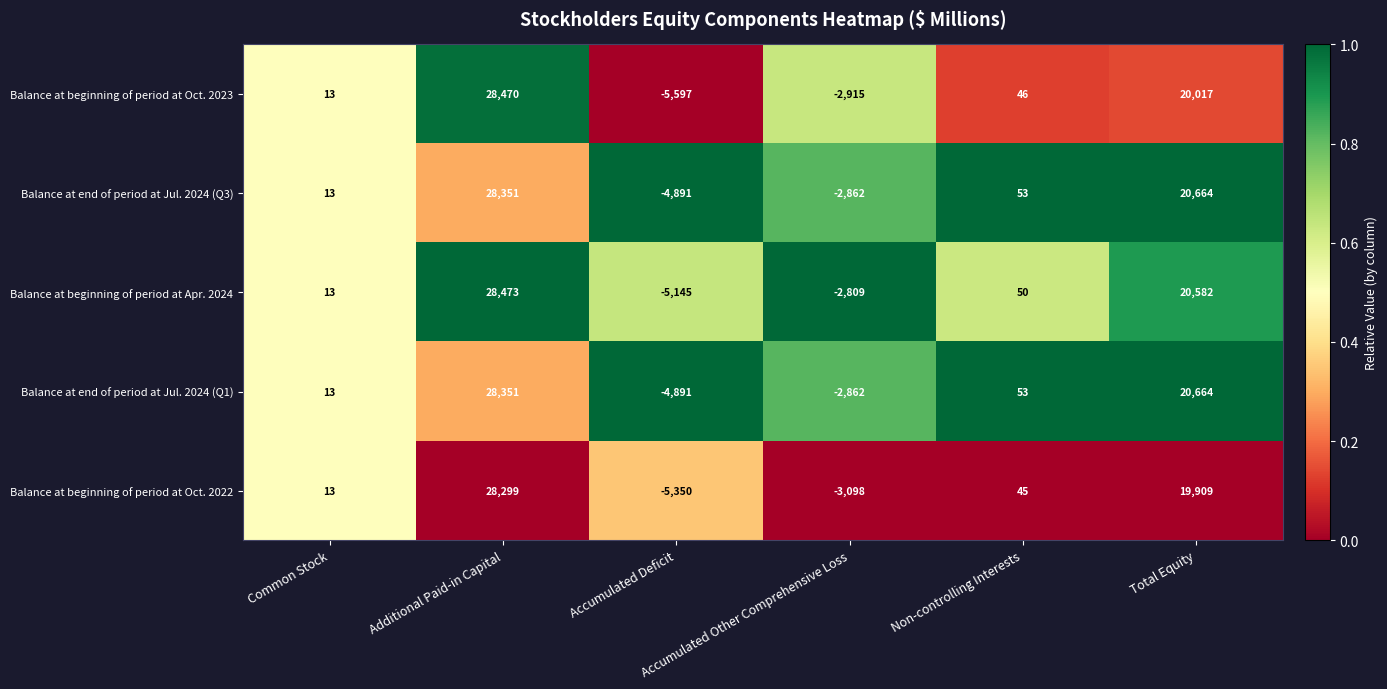

What is the average value of the Balance at end of period at Jul. 2024 (Q1) series?

6888